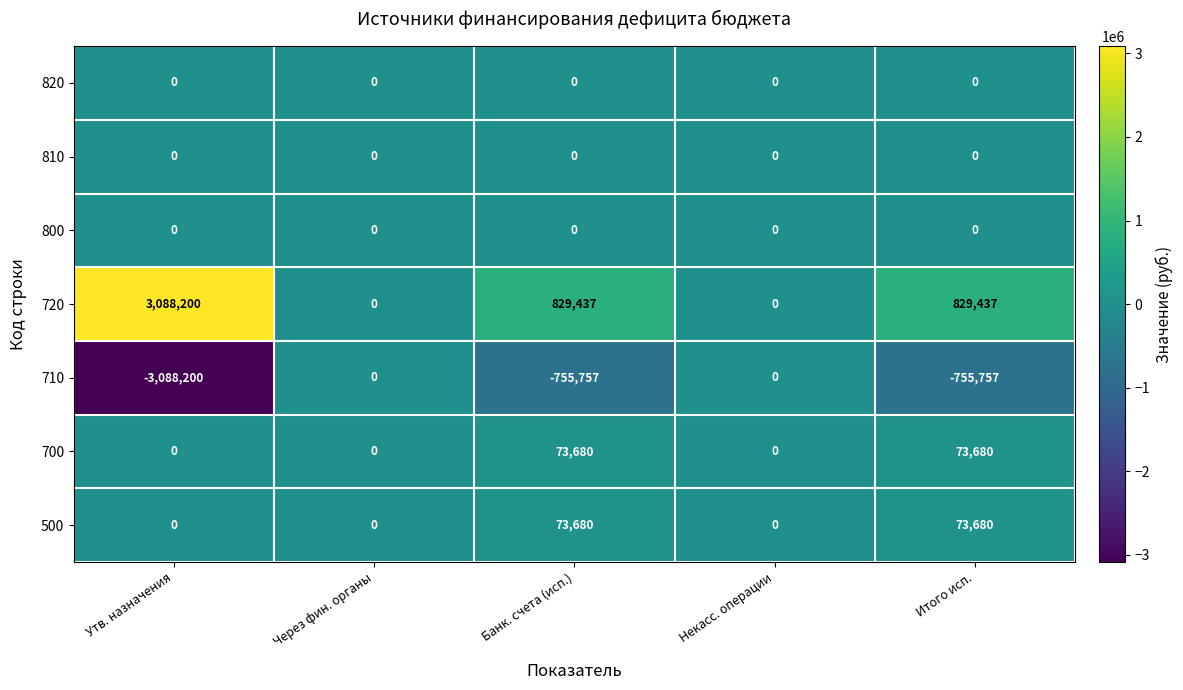

How many series are shown in this chart?

7